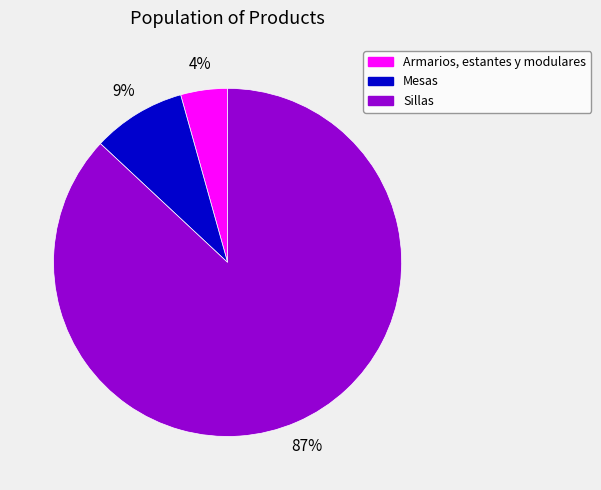

To the nearest percent, what is the difference between the largest and smallest slice percentages?

83%